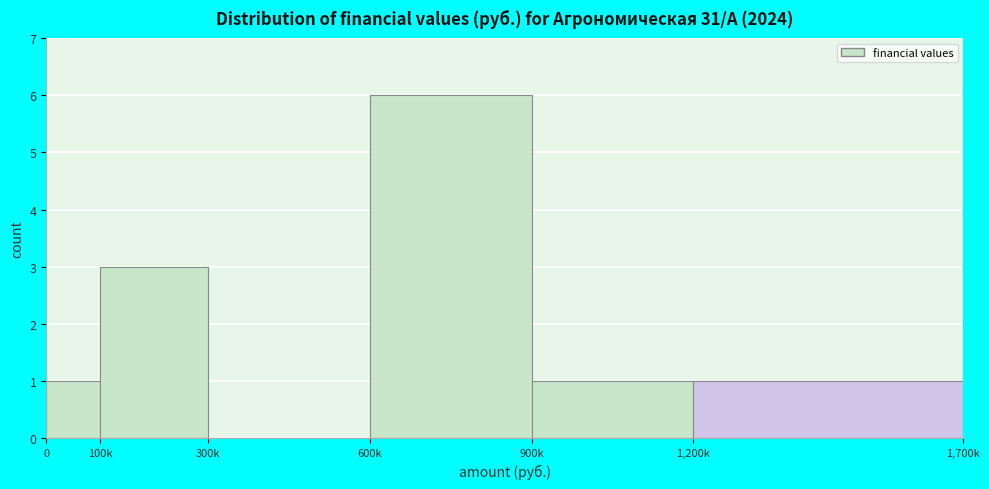

Reading right to left, list all the values displayed in this chart.

1,200k=1	900k=1	600k=6	300k=0	100k=3	0=1